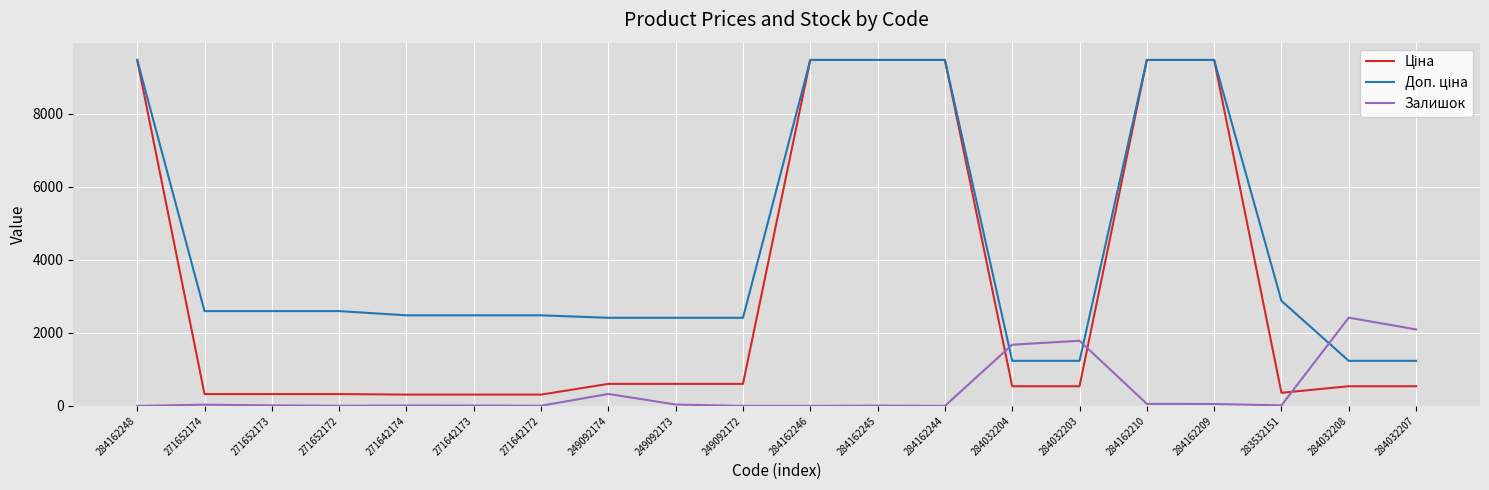

What is the difference between the highest and lowest values at 284162244?

9480.1